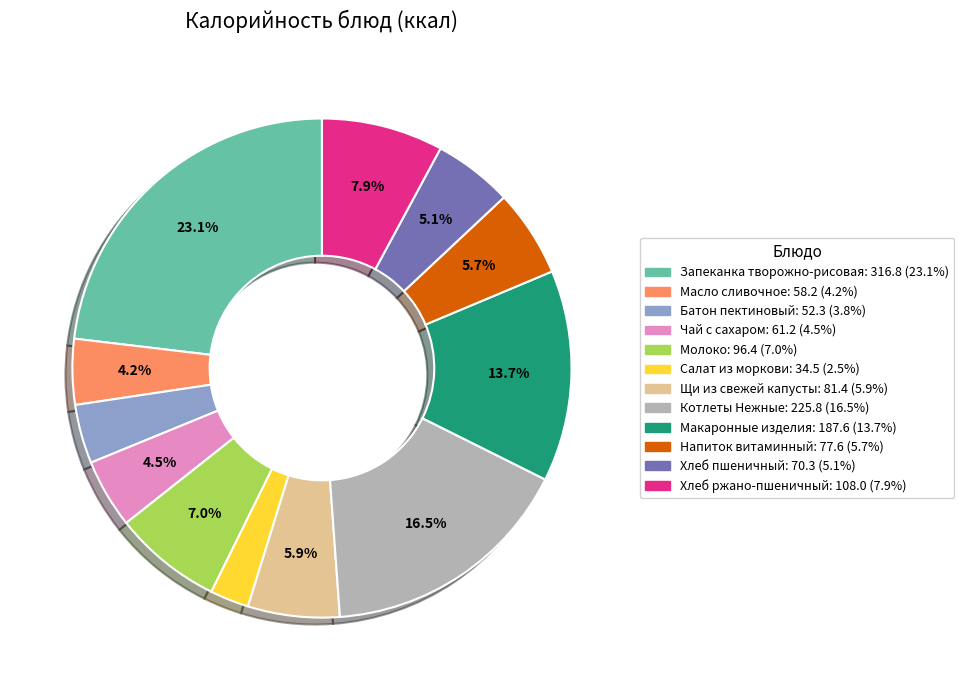

How many slices are in this pie chart?

12